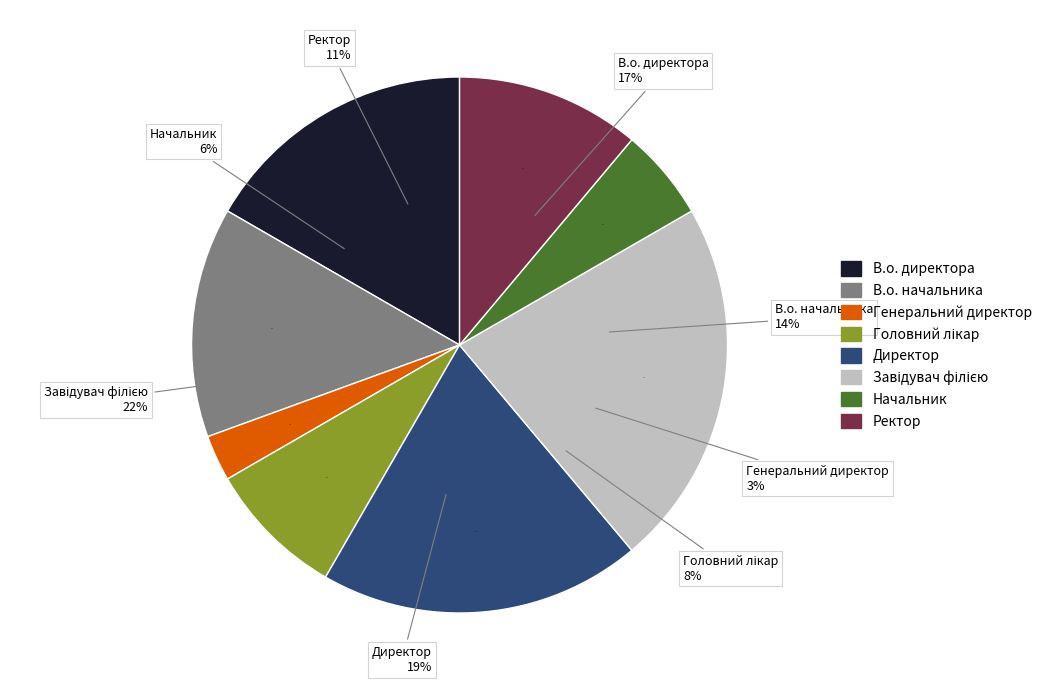

To the nearest percent, what is the difference between the largest and smallest slice percentages?

19%